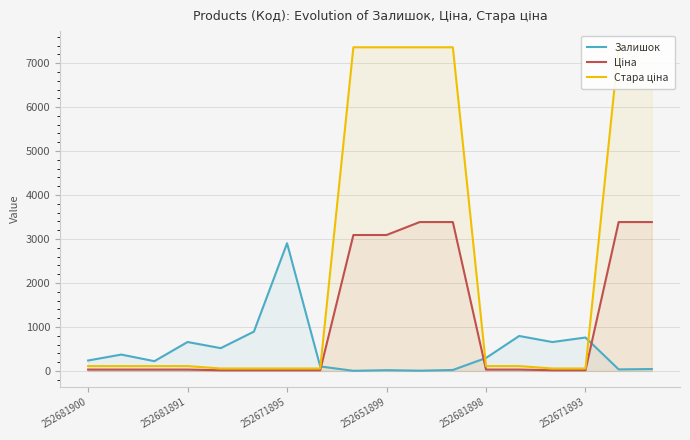

What is the highest value of the Залишок series?

2904.0